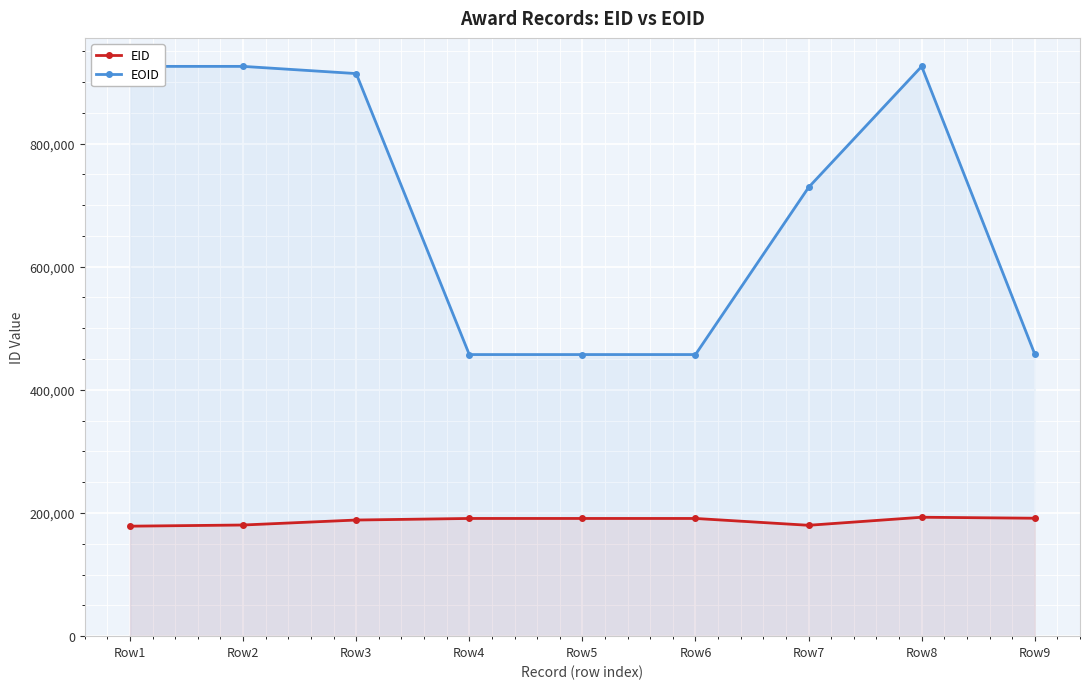

What is the value of the EOID point at the 4th from the left?

457302